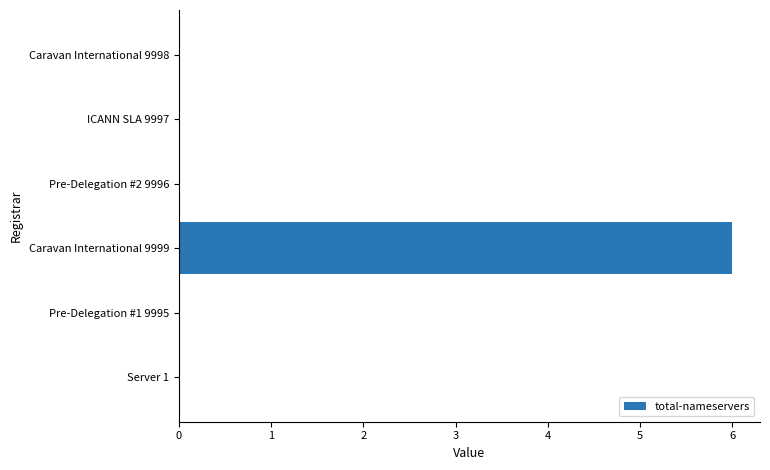

True or false: the data shows 3 at ICANN SLA 9997.

False